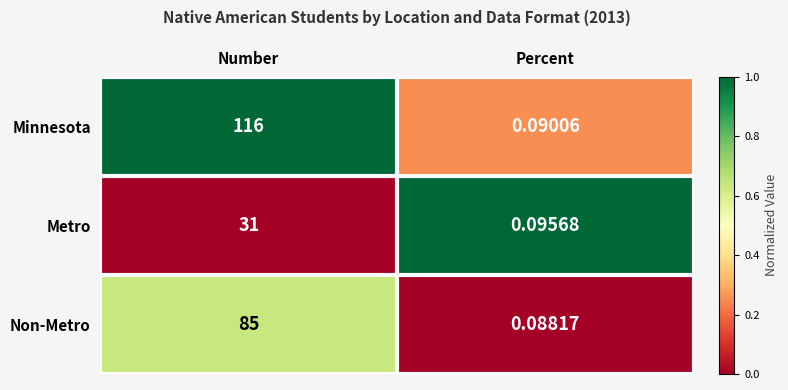

At which category is the sum across all series the highest?

Number